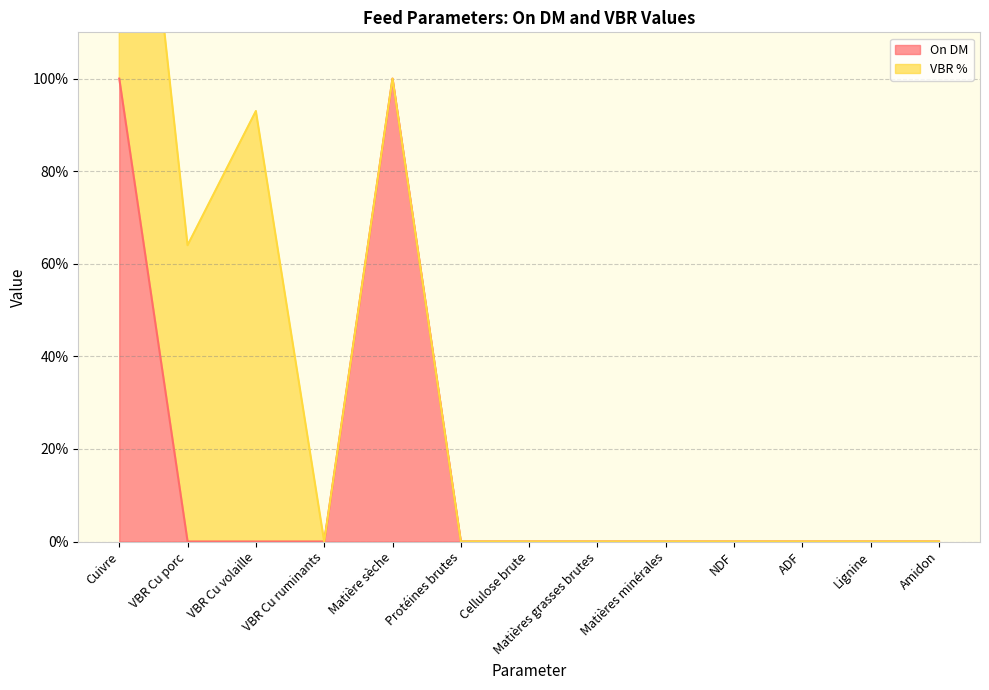

Reading right to left, extract all data points from this chart.

Amidon=0	Lignine=0	ADF=0	NDF=0	Matières minérales=0	Matières grasses brutes=0	Cellulose brute=0	Protéines brutes=0	Matière sèche=100	VBR Cu ruminants=0	VBR Cu volaille=0	VBR Cu porc=0	Cuivre=100